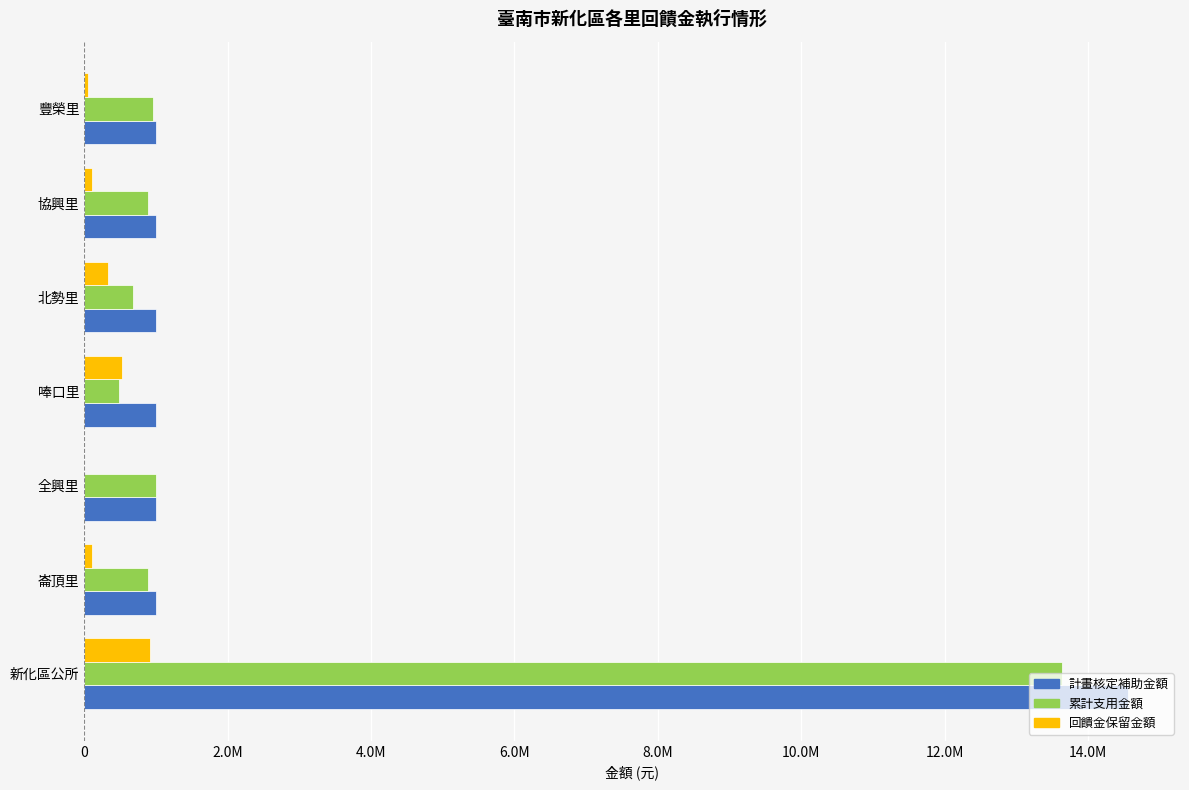

What are all the series names shown in the legend?

計畫核定補助金額, 累計支用金額, 回饋金保留金額